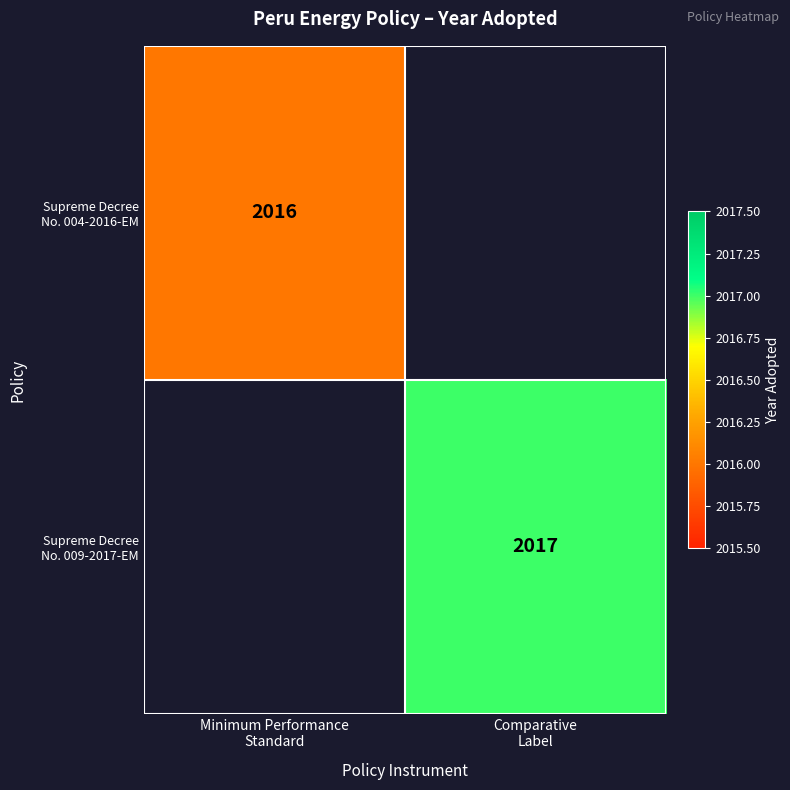

Read the Supreme Decree No. 004-2016-EM value at Minimum Performance Standard.

2016.0